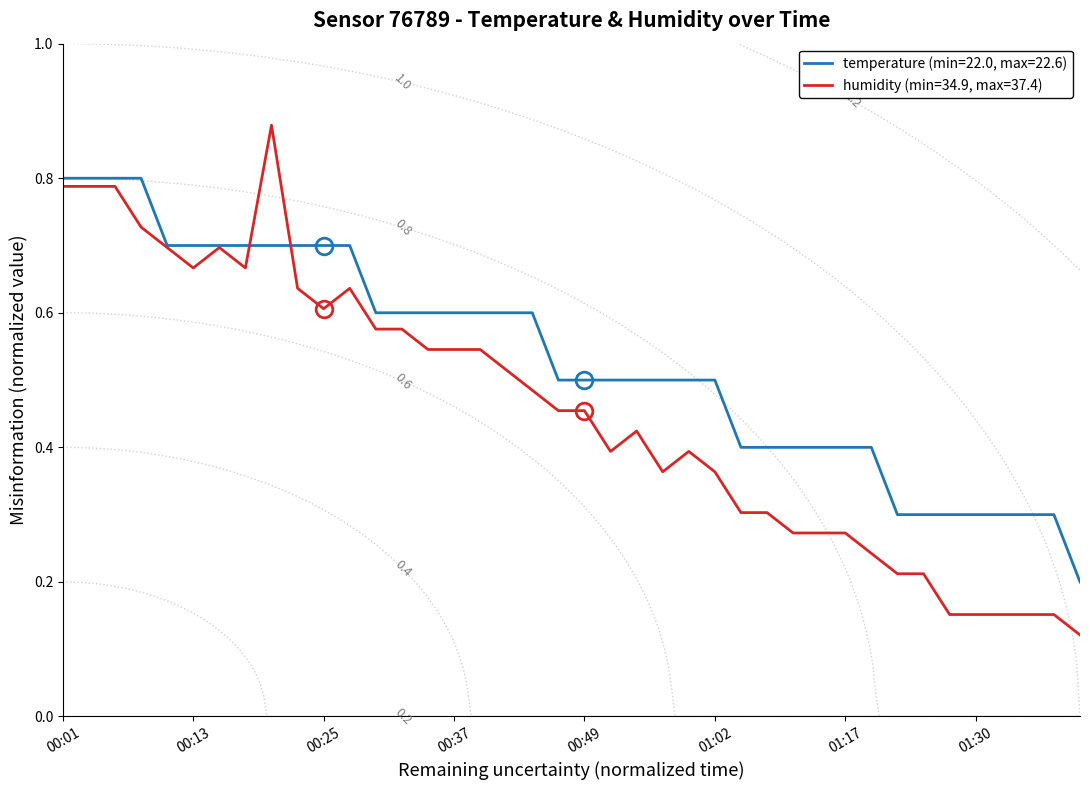

Rank the series by their average value, from highest to lowest.

temperature, humidity